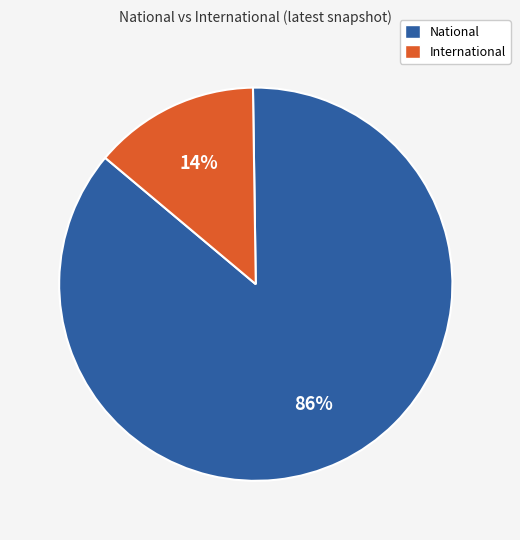

How many slices are in this pie chart?

2